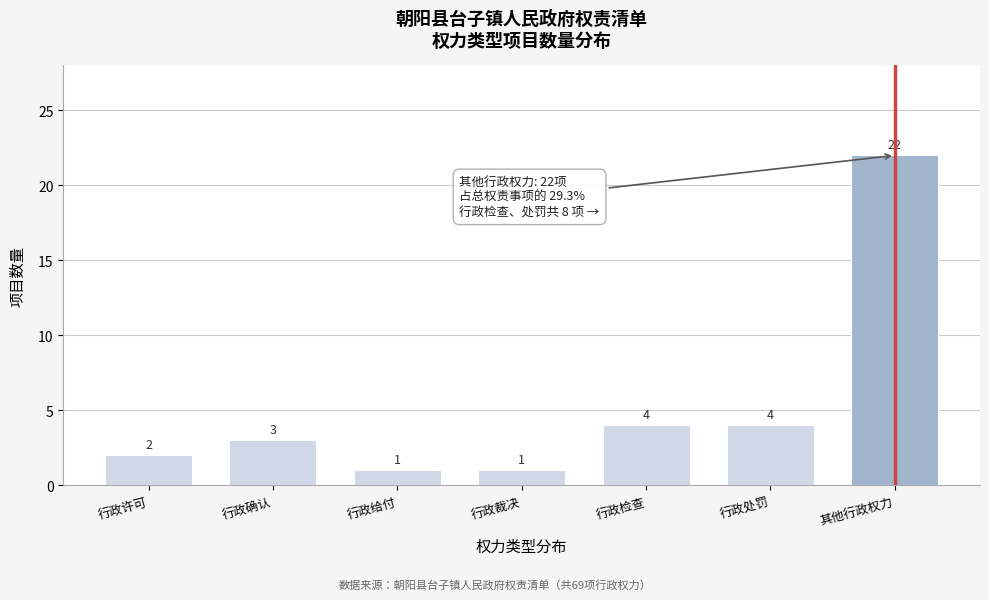

Reading right to left, extract all data points from this chart.

其他行政权力=22	行政处罚=4	行政检查=4	行政裁决=1	行政给付=1	行政确认=3	行政许可=2